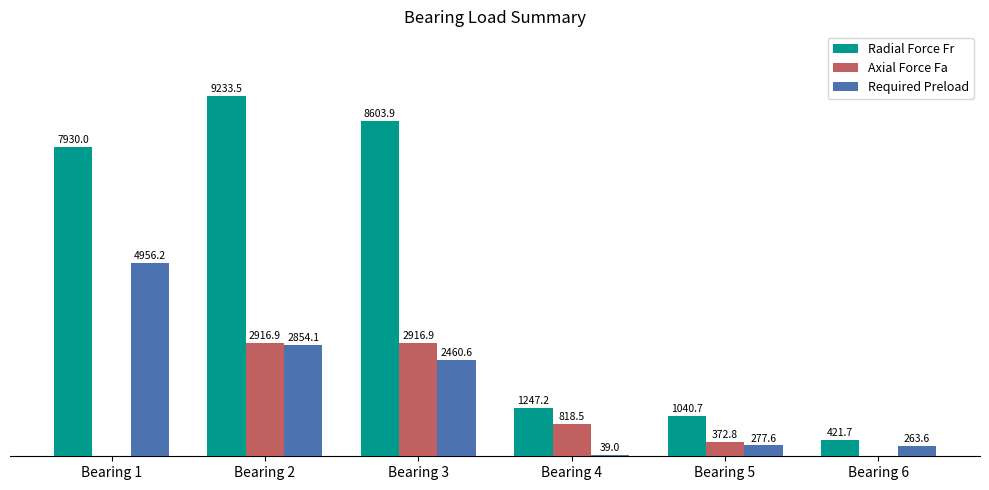

Which label corresponds to the largest value in the chart?

Bearing 2